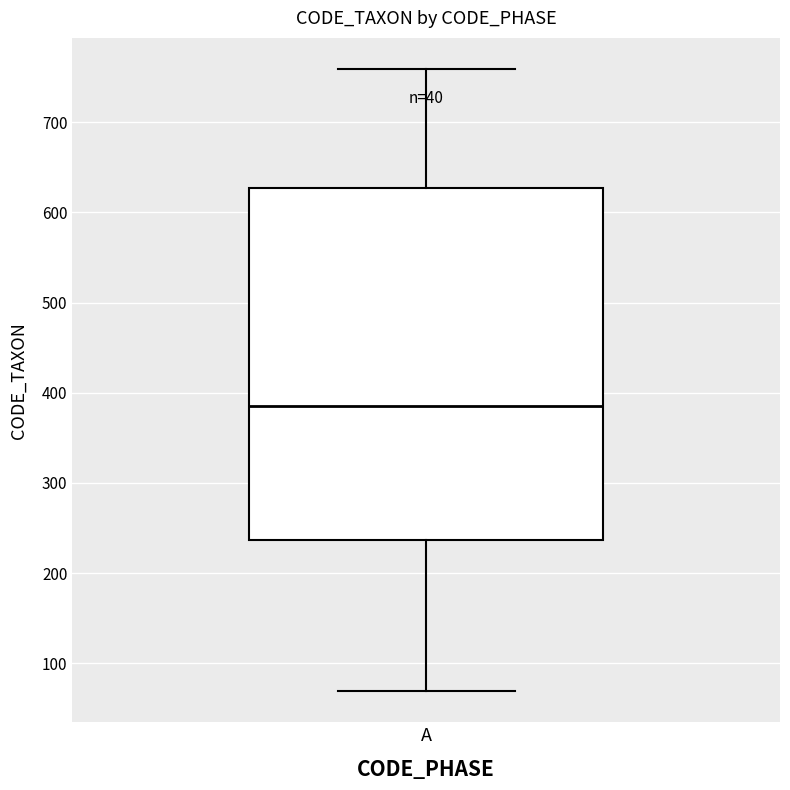

Read this box plot against the y-axis: the position of the median line, the range covered by the box, and the ends of both whiskers. The values are not printed on the chart, so give them approximately, as read against the axis.

median 390, box 240 to 630, whiskers 70 to 760